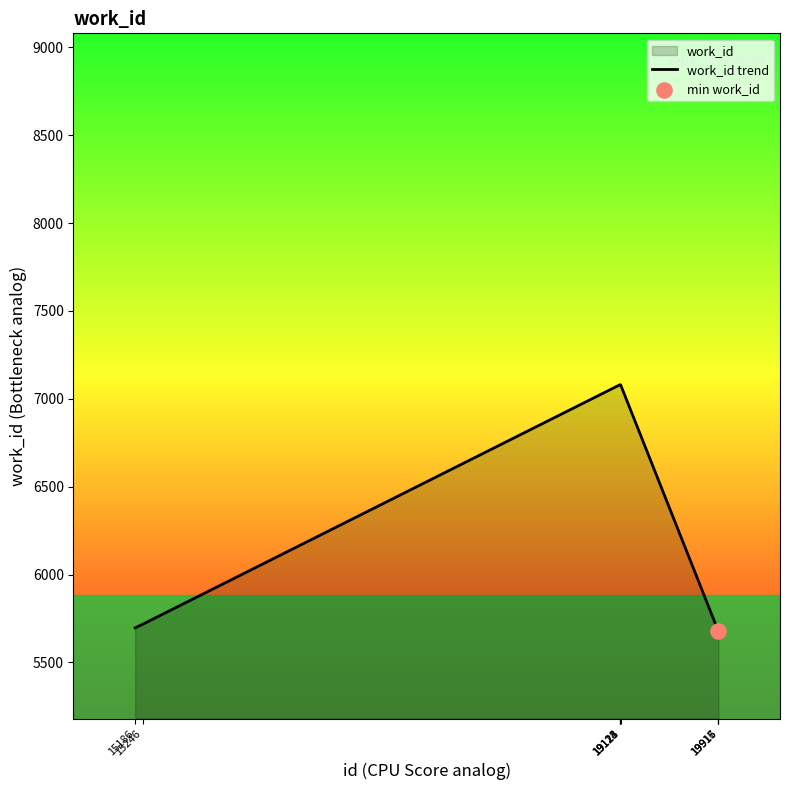

What is the change in value from 19124 to 19916?

-1399